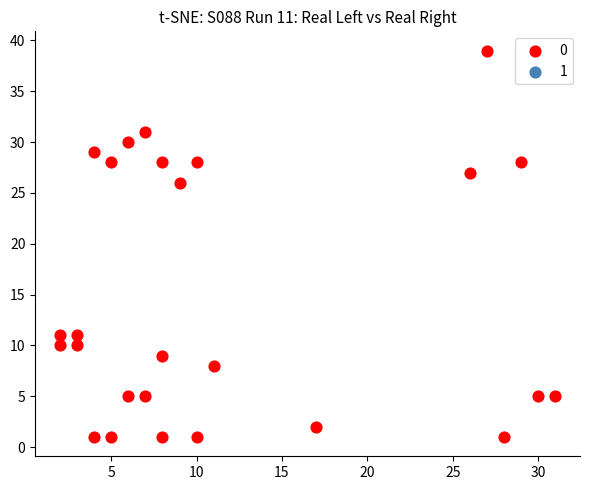

What Y value in the scatter plot is closest to 20?

26